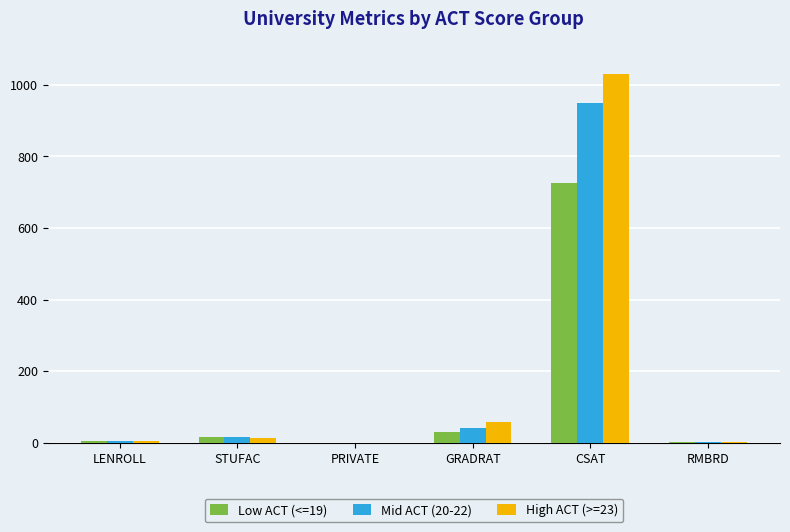

The High ACT (>=23) series shows 1779.0 at CSAT. True or false?

False